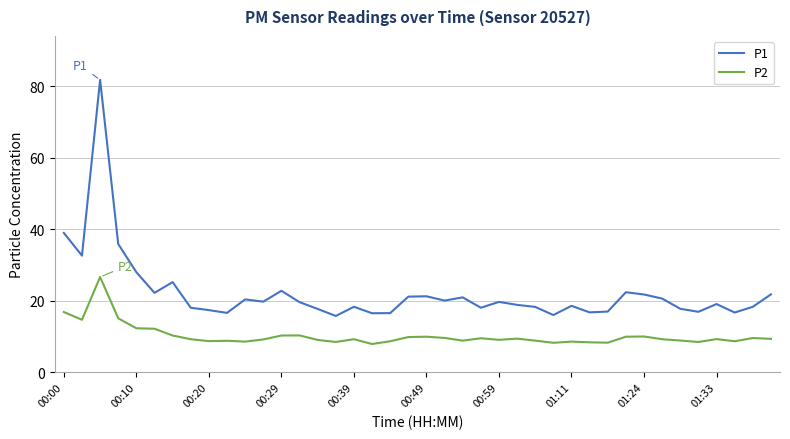

Which series has the largest total across all categories?

P1